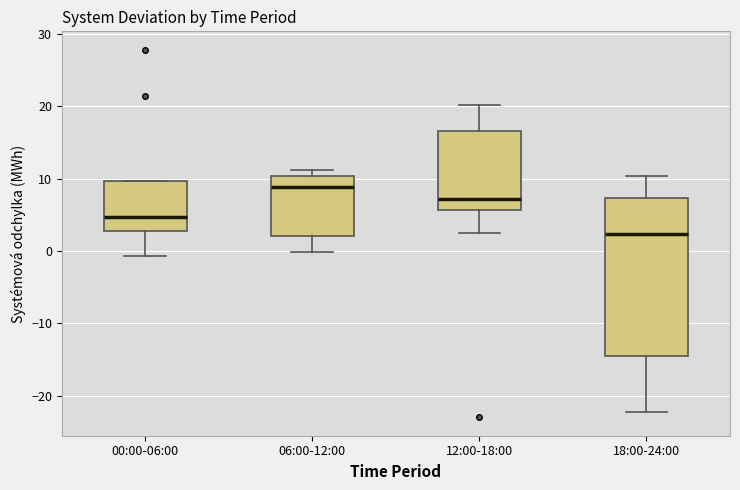

Reading left to right, read every box against the y-axis: the position of its median line, the range the box covers, and the ends of its whiskers. The values are not printed on the chart, so give them approximately, as read against the axis.

00:00-06:00: median 5, box 3 to 10, whiskers -1 to 10
06:00-12:00: median 9, box 2 to 10, whiskers 0 to 11
12:00-18:00: median 7, box 6 to 17, whiskers 3 to 20
18:00-24:00: median 2, box -15 to 7, whiskers -22 to 10